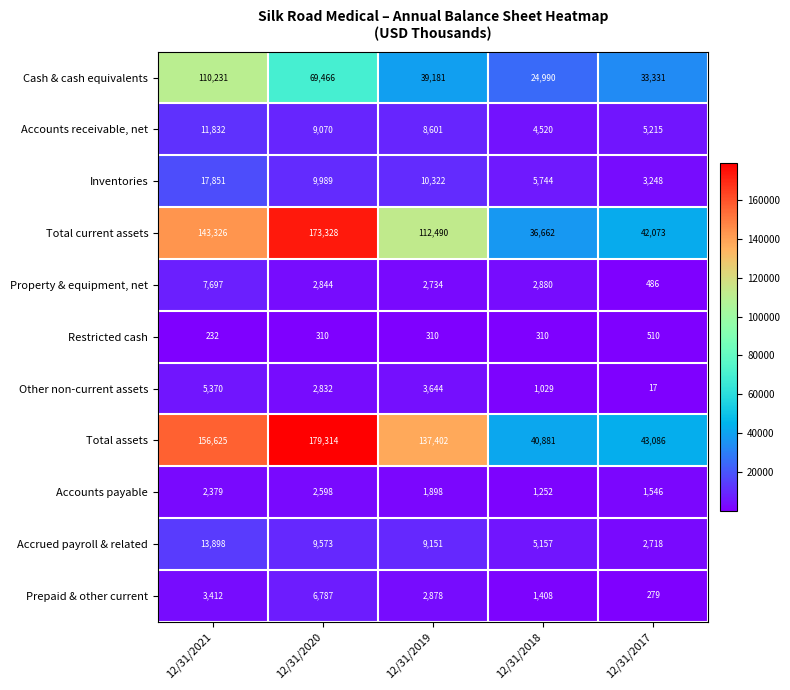

What is the average value of the Accrued payroll & related series?

8099